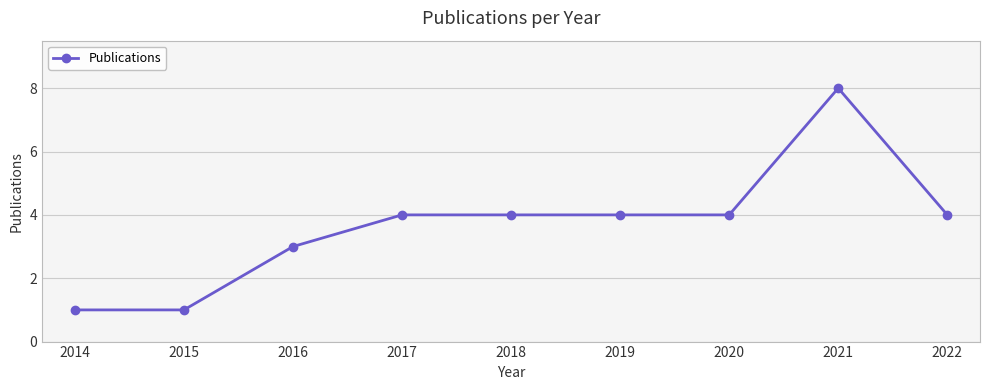

How many series are shown in this chart?

1